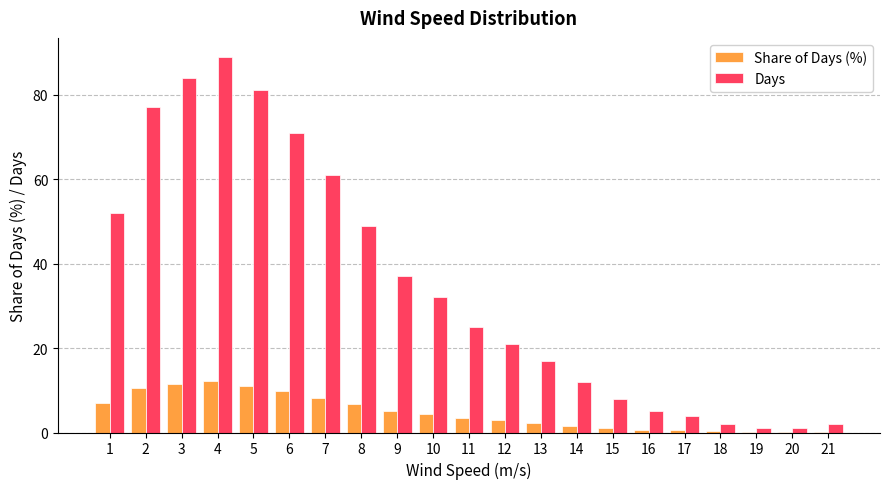

Which label corresponds to the largest value in the chart?

4